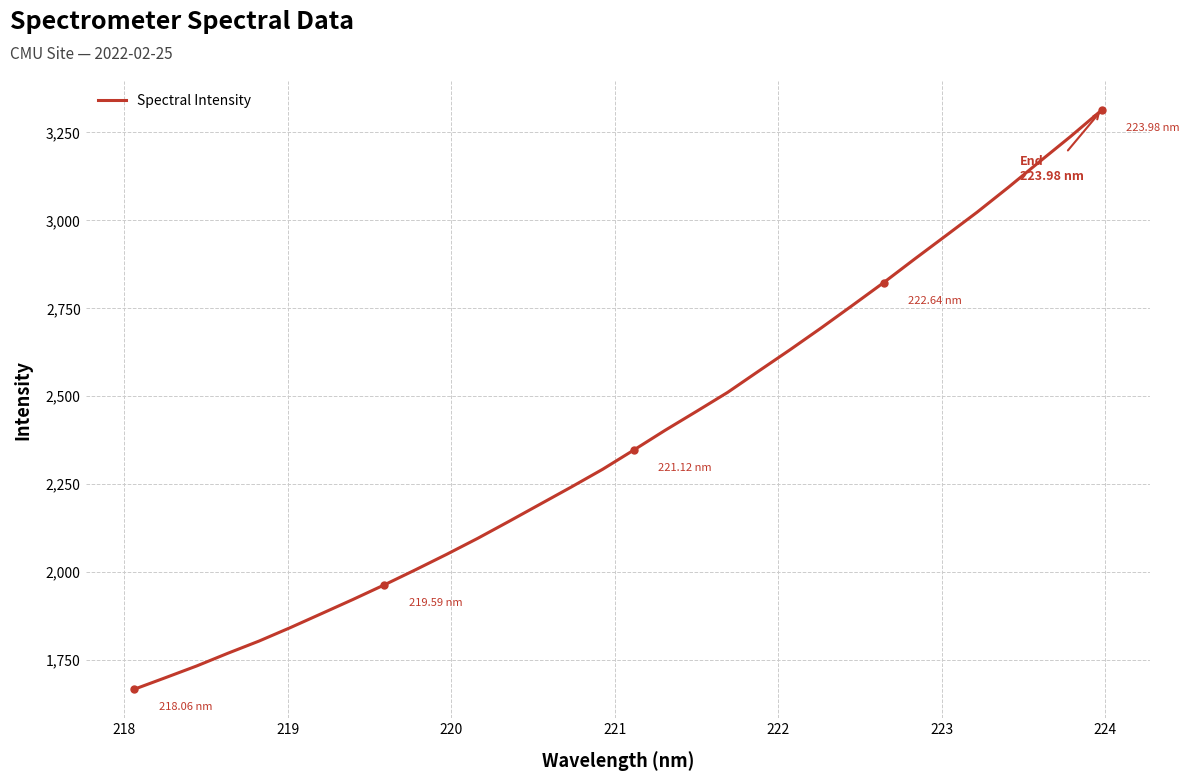

What is the difference between the maximum and minimum values?

1646.4